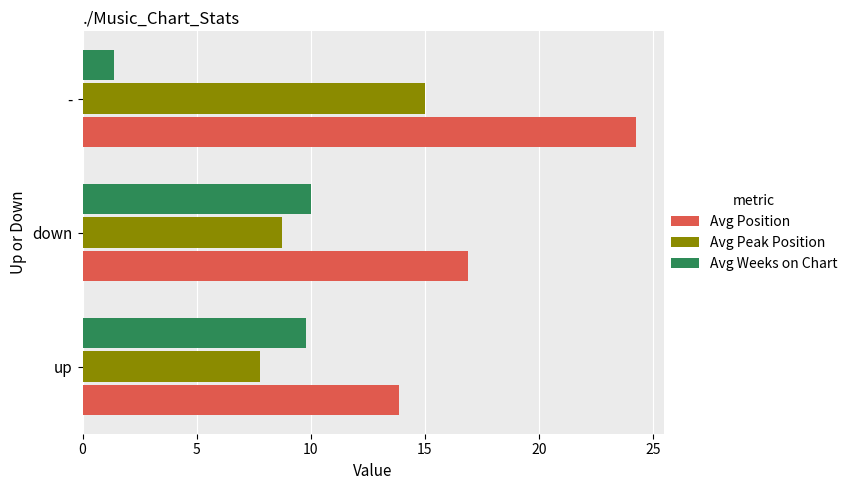

Is it true that Avg Position equals 11.1 at -?

False